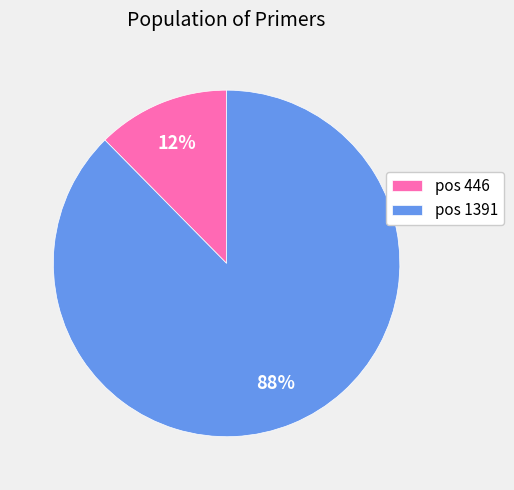

Which category has the biggest portion of the pie?

pos 1391